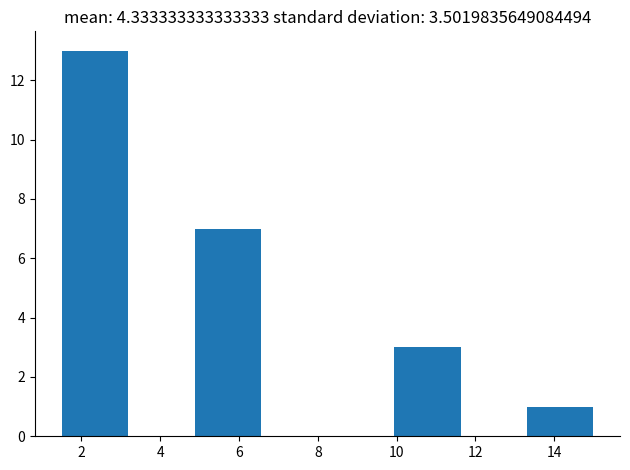

Reading left to right, transcribe this chart: for each bar, give the range it covers on the x-axis and its height. Neither the bar edges nor the heights are printed on the chart, so give them approximately, as read against the axes.

1.6 to 3.2: 13
3.2 to 4.8: 0
4.8 to 6.6: 7
6.6 to 8.2: 0
8.2 to 10.0: 0
10.0 to 11.6: 3
11.6 to 13.4: 0
13.4 to 15.0: 1